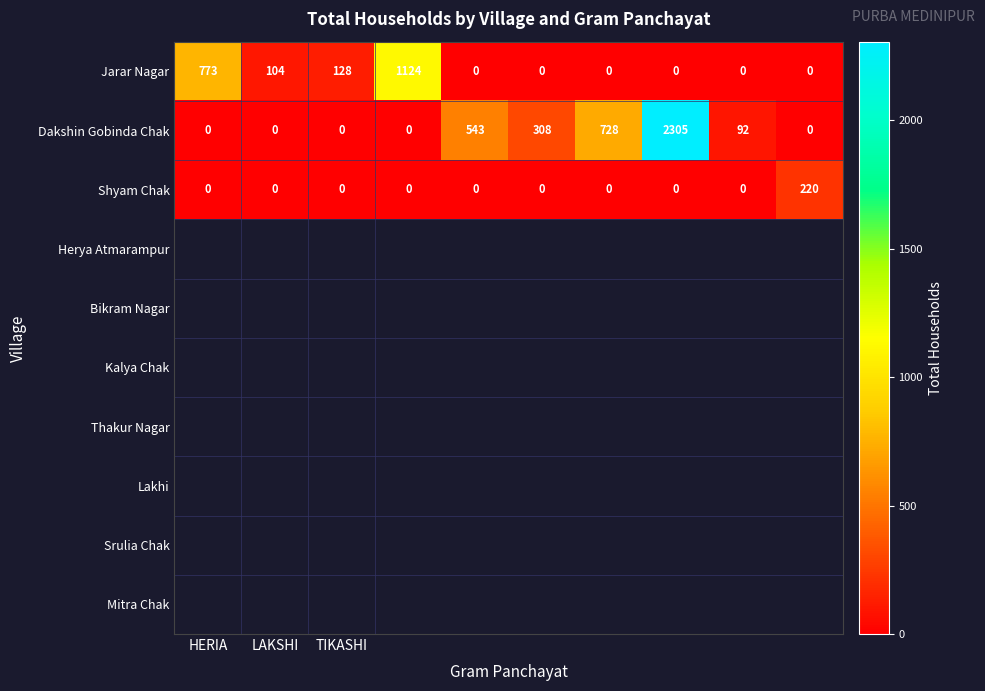

Reading left to right, transcribe all the data shown in this chart.

Jarar Nagar: 773	104	128	1124	0	0	0	0	0	0
Dakshin Gobinda Chak: 0	0	0	0	543	308	728	2305	92	0
Shyam Chak: 0	0	0	0	0	0	0	0	0	220